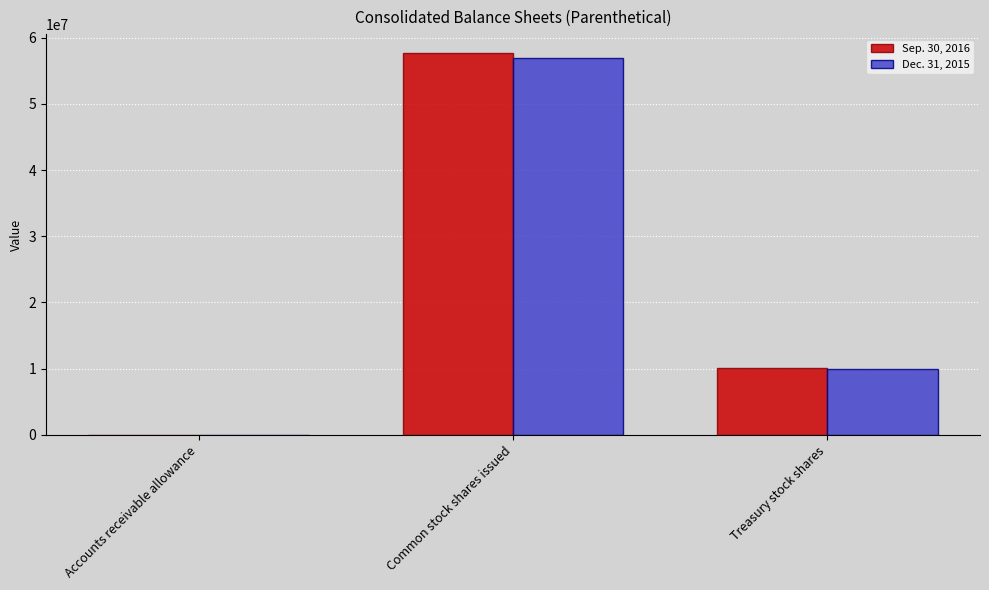

Count the number of data series in this chart.

2